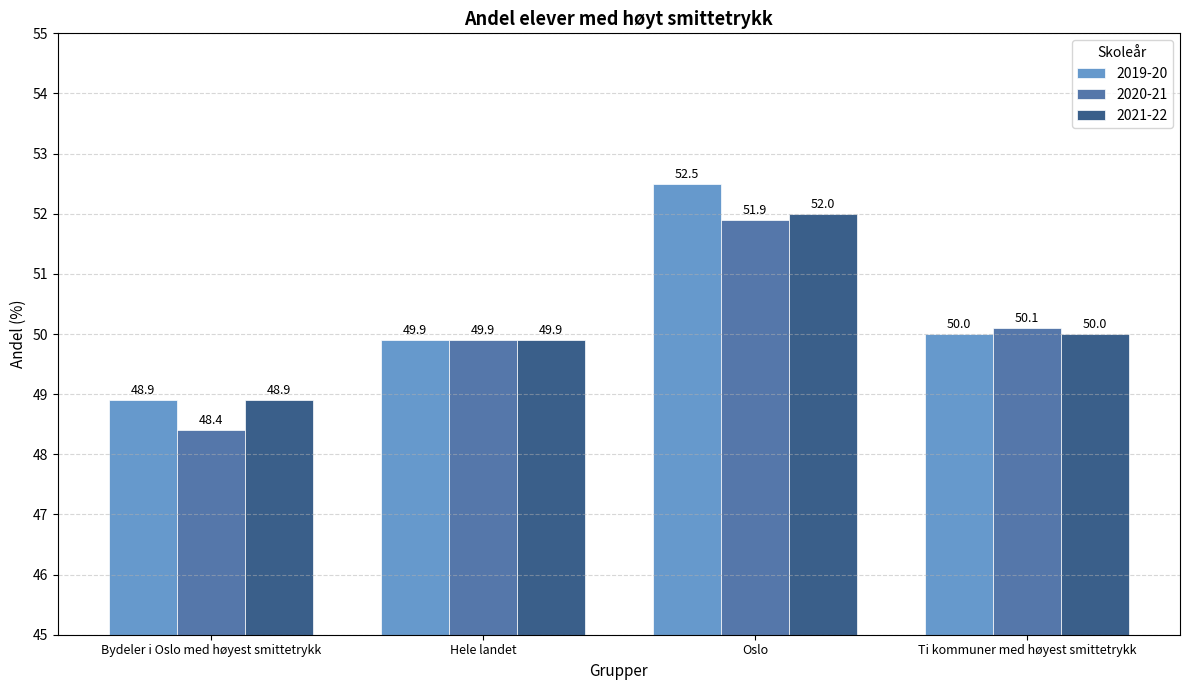

What is the difference between the maximum and minimum values in the 2021-22 series?

3.1